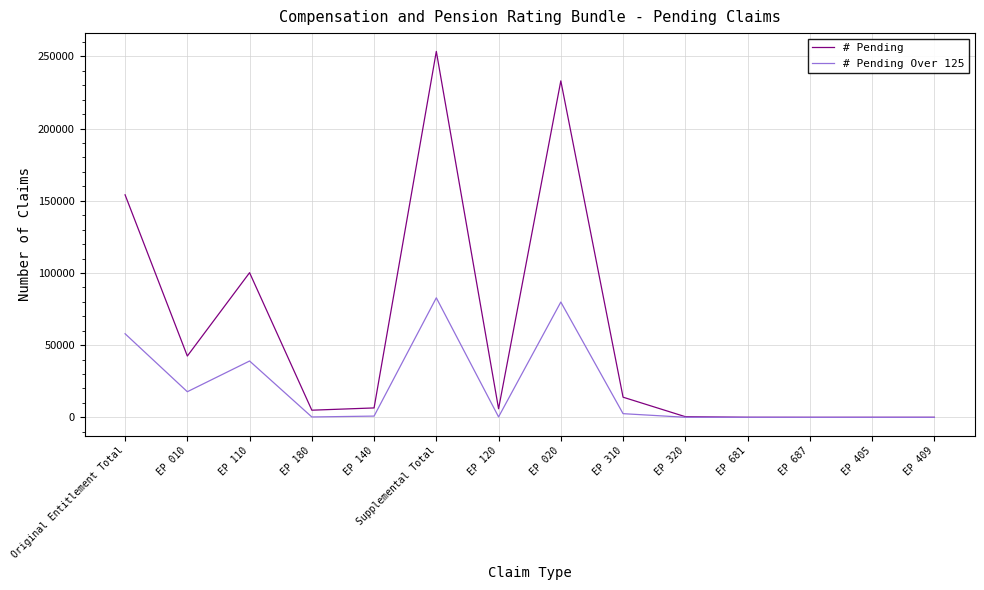

Which category has the highest value in the # Pending series?

Supplemental Total